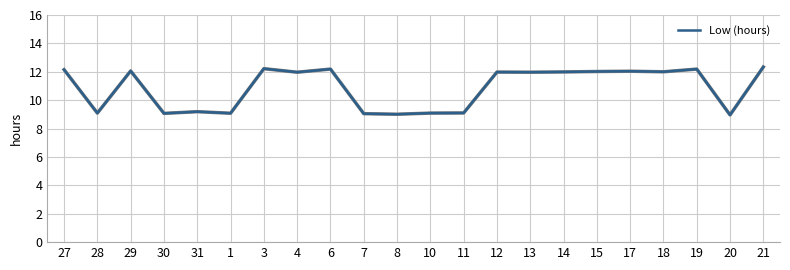

The chart shows a value of 6.1 at 10. True or false?

False